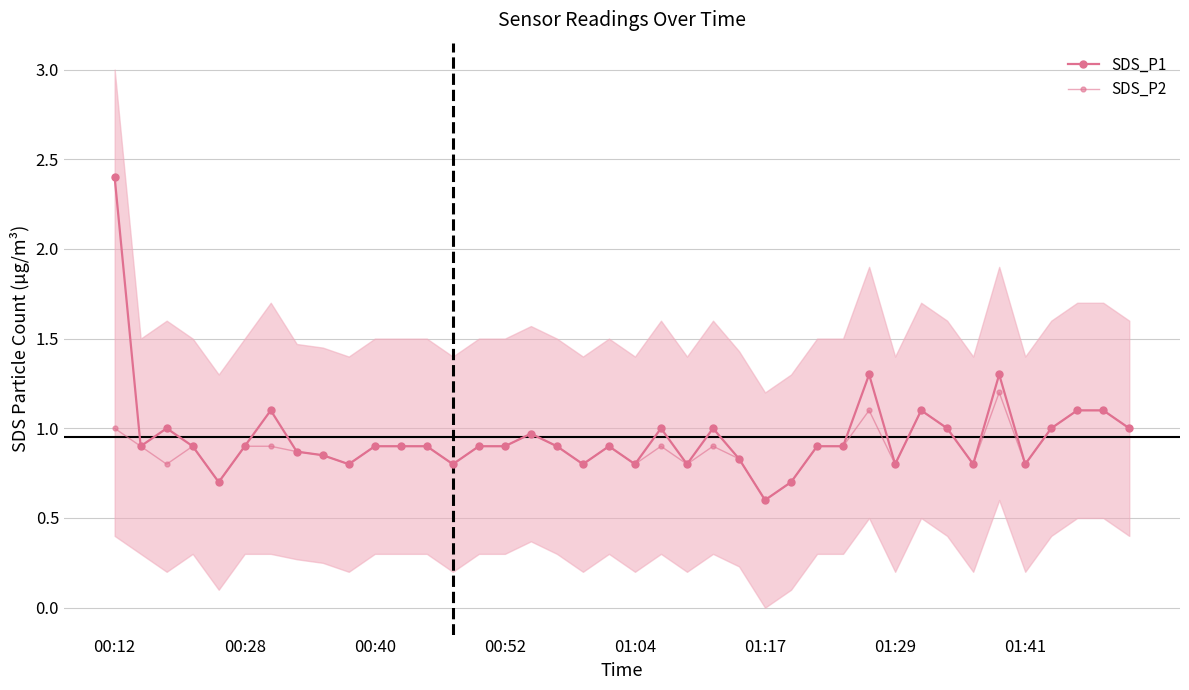

How many interior local peaks does the SDS_P2 series have?

8